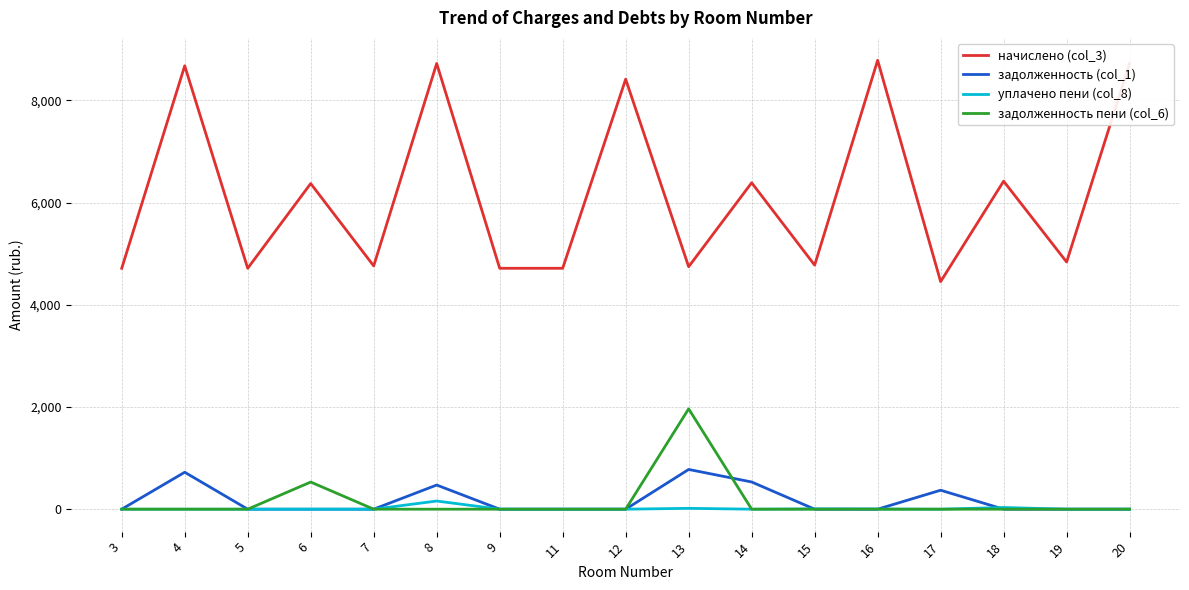

Rank the series by their maximum value, from lowest to highest.

уплачено пени (col_8), задолженность (col_1), задолженность пени (col_6), начислено (col_3)